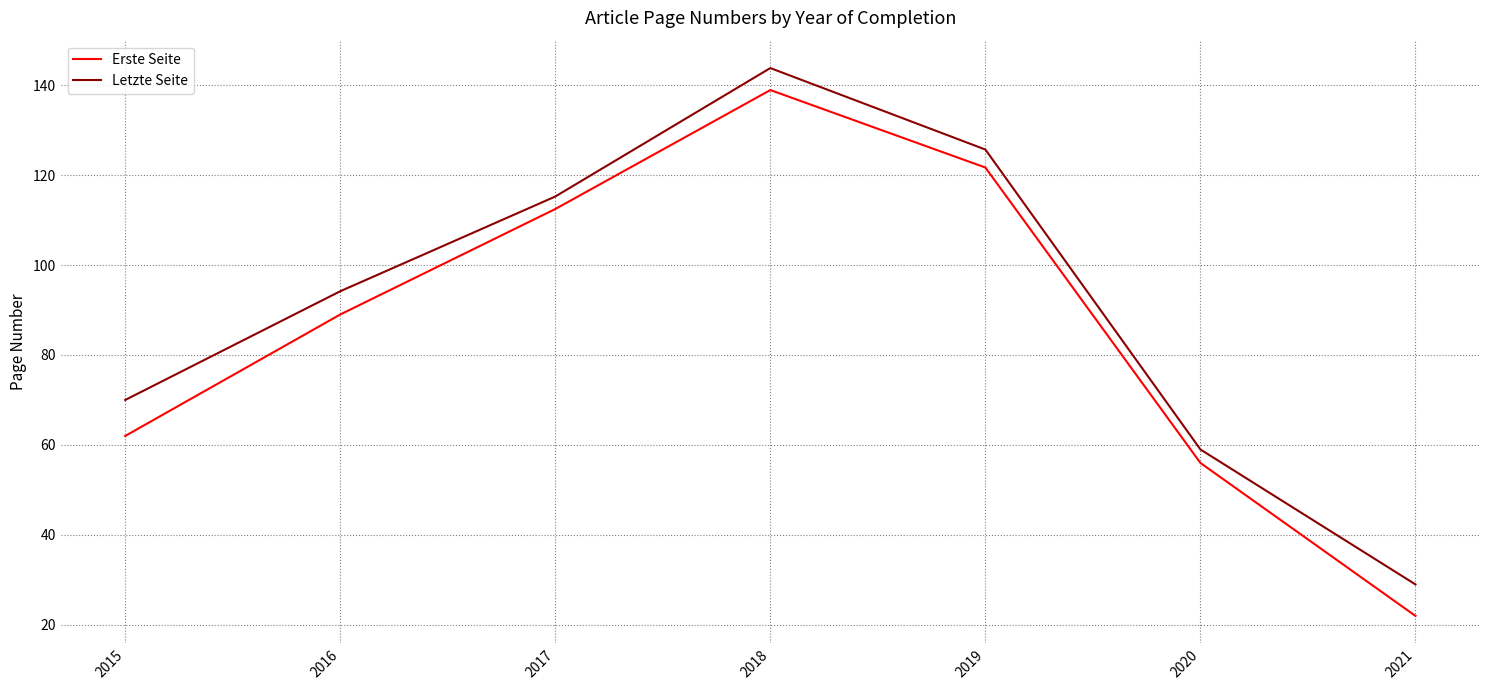

At how many categories does at least one series exceed 139?

1